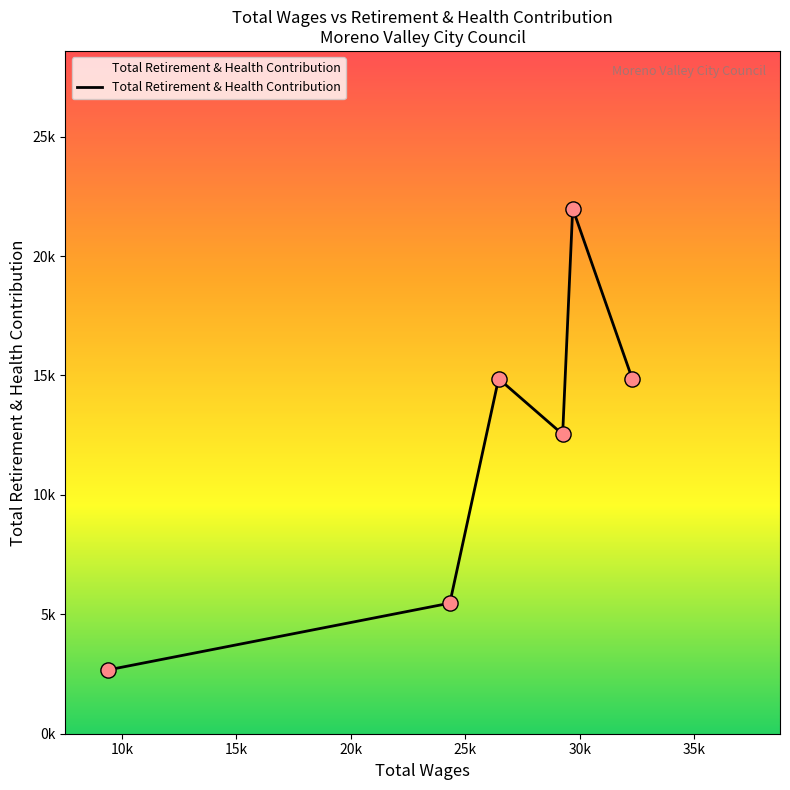

Does the chart have visible grid lines?

No